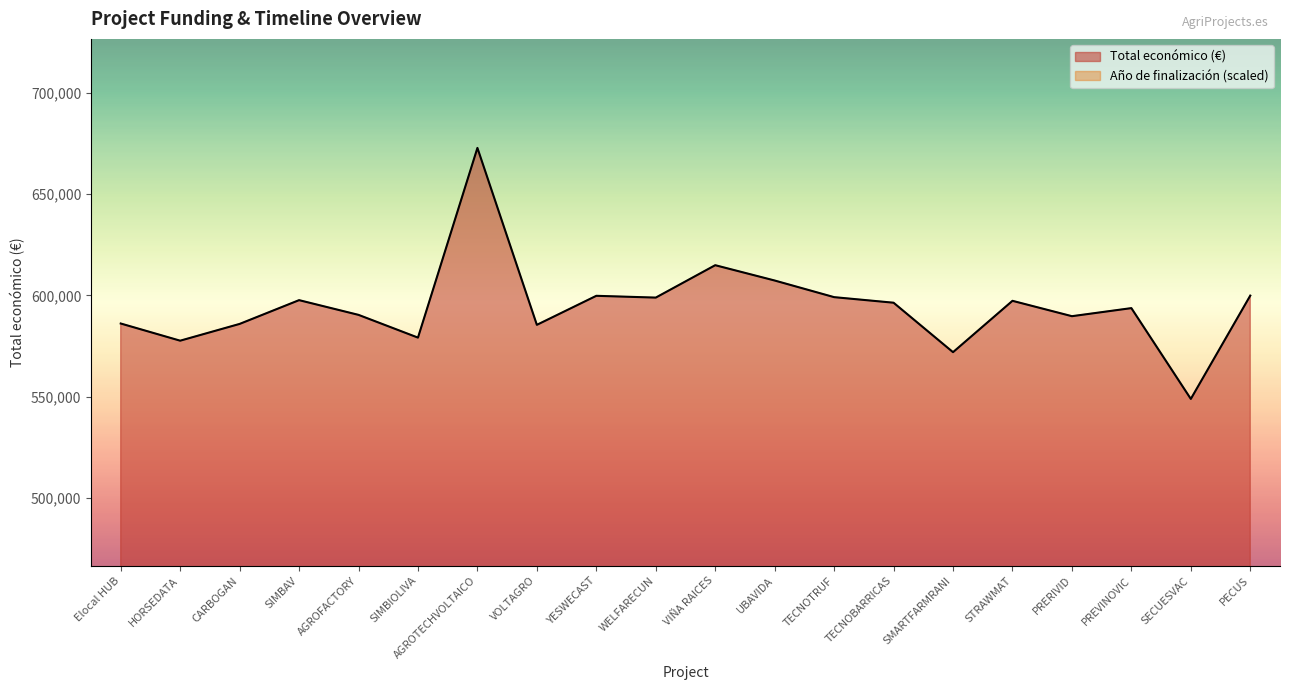

What position from the right is TECNOTRUF?

8